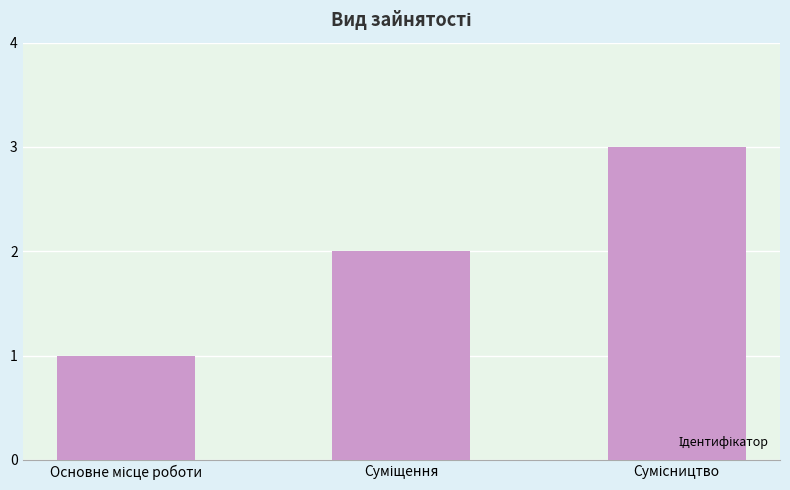

Reading right to left, transcribe all the data shown in this chart.

3	2	1